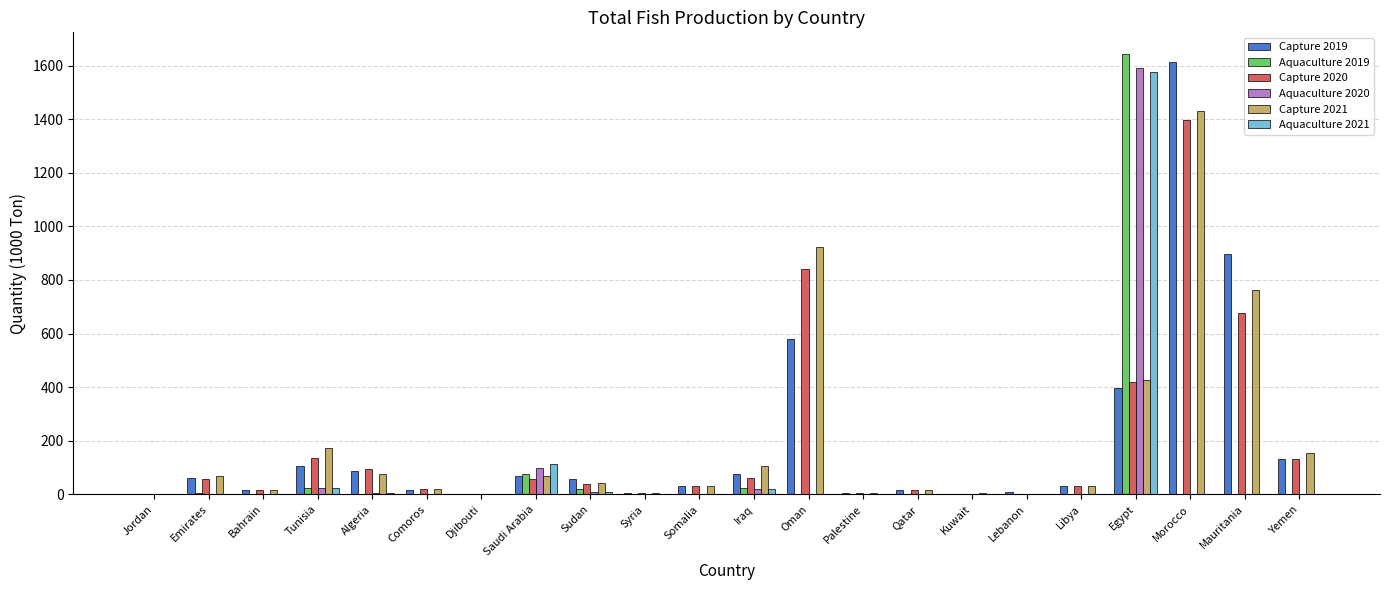

At which category is the sum across all series the highest?

Egypt